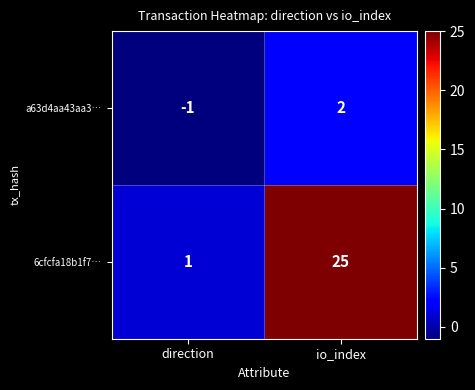

How many positive values does the a63d4aa43aa3… series have?

1